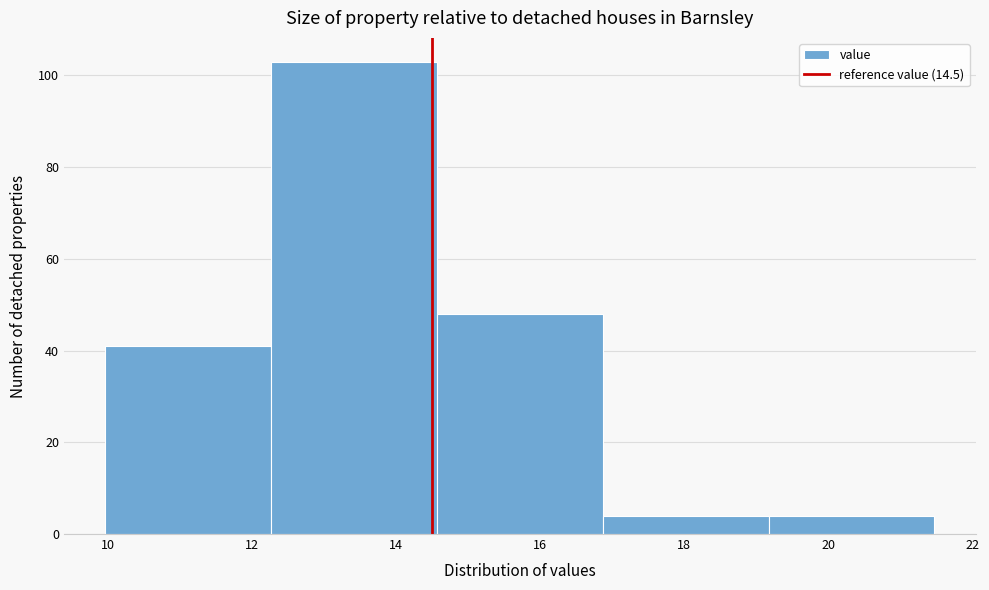

Reading left to right, list every bar in this chart as the range it spans on the x-axis followed by its height. Neither the bar edges nor the heights are printed on the chart, so give them approximately, as read against the axes.

10.0 to 12.2: 42
12.2 to 14.6: 104
14.6 to 16.8: 48
16.8 to 19.2: 4
19.2 to 21.4: 4